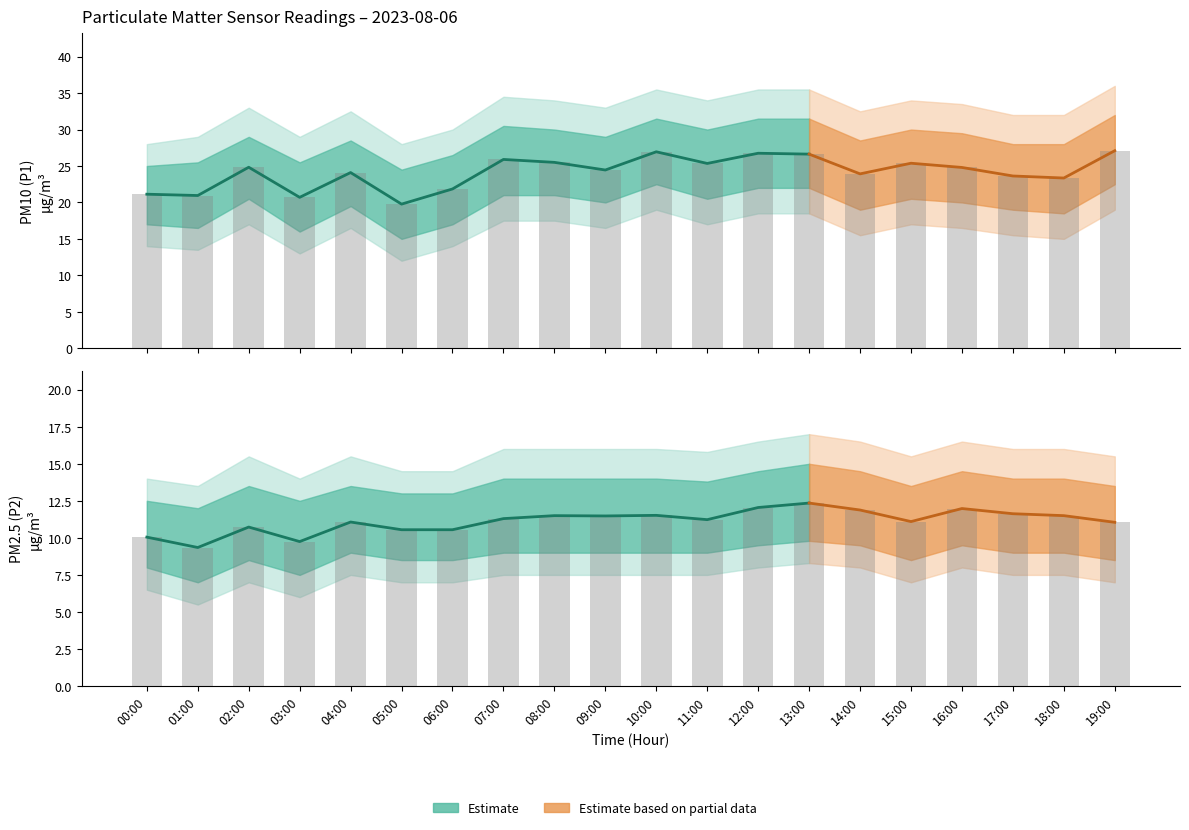

How many categories are shown in the chart?

20